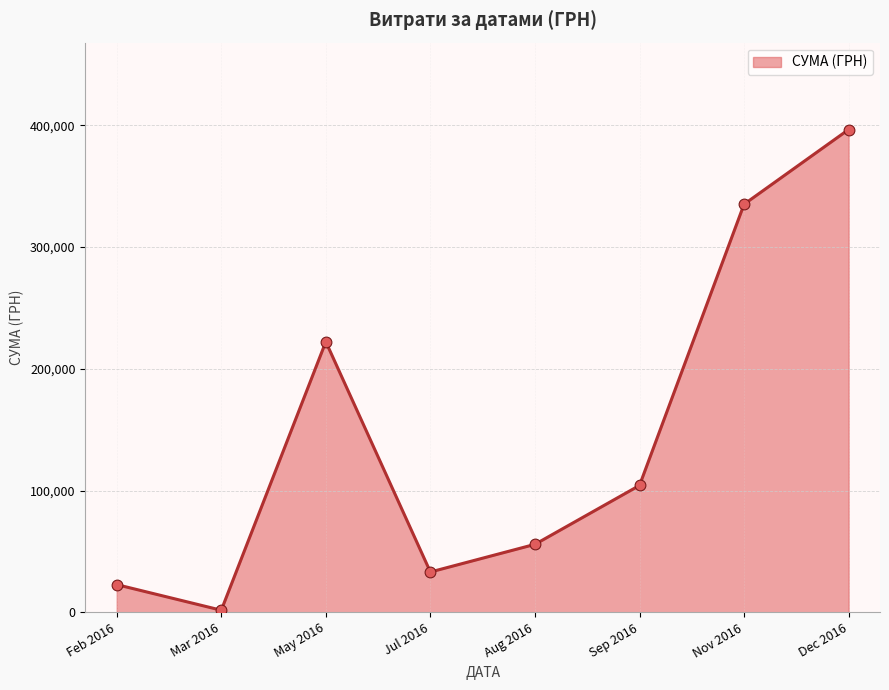

Which has a higher value, Dec 2016 or May 2016?

Dec 2016